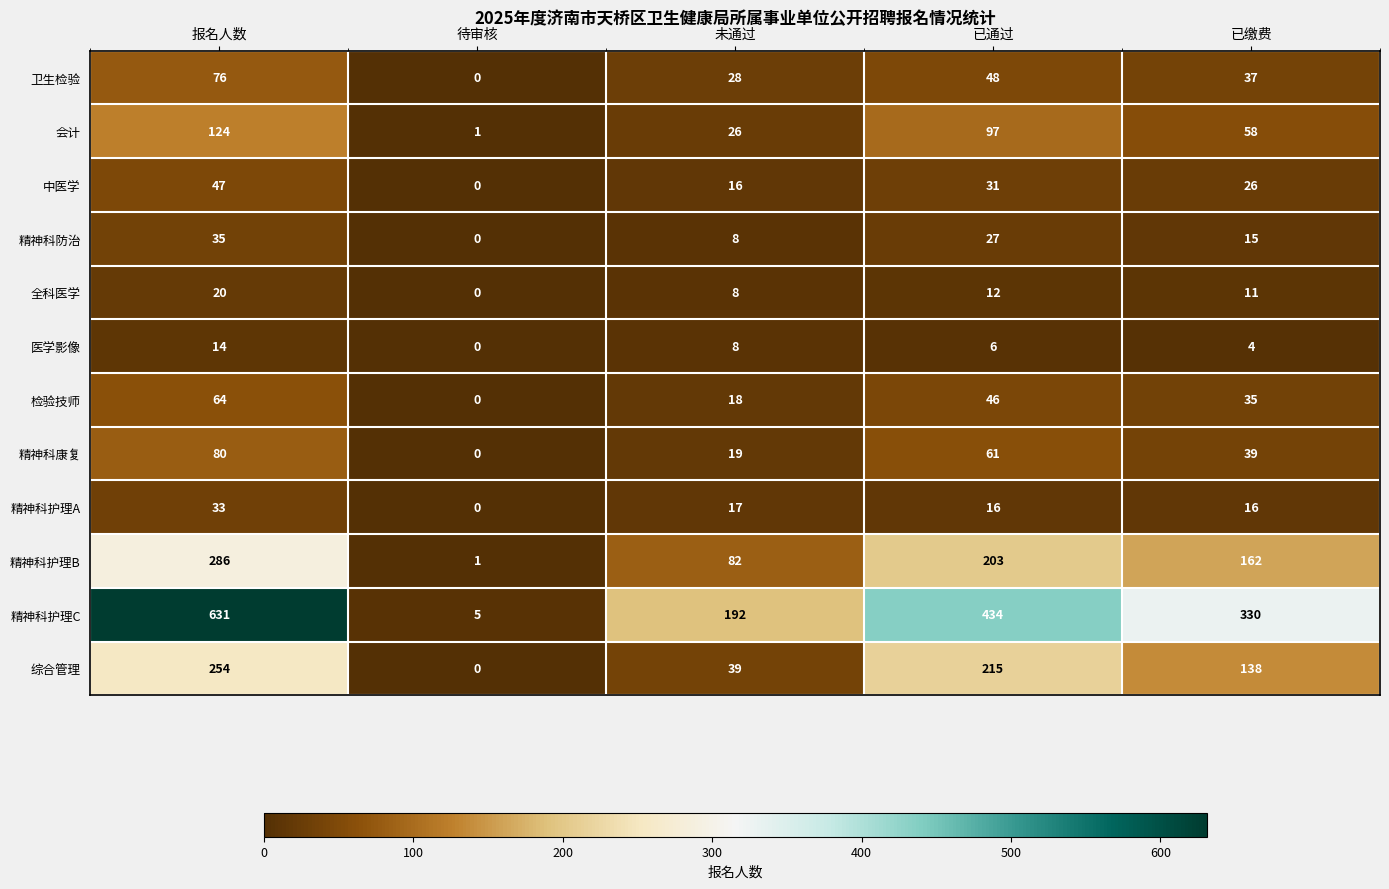

Which category has the lowest value across all series?

待审核